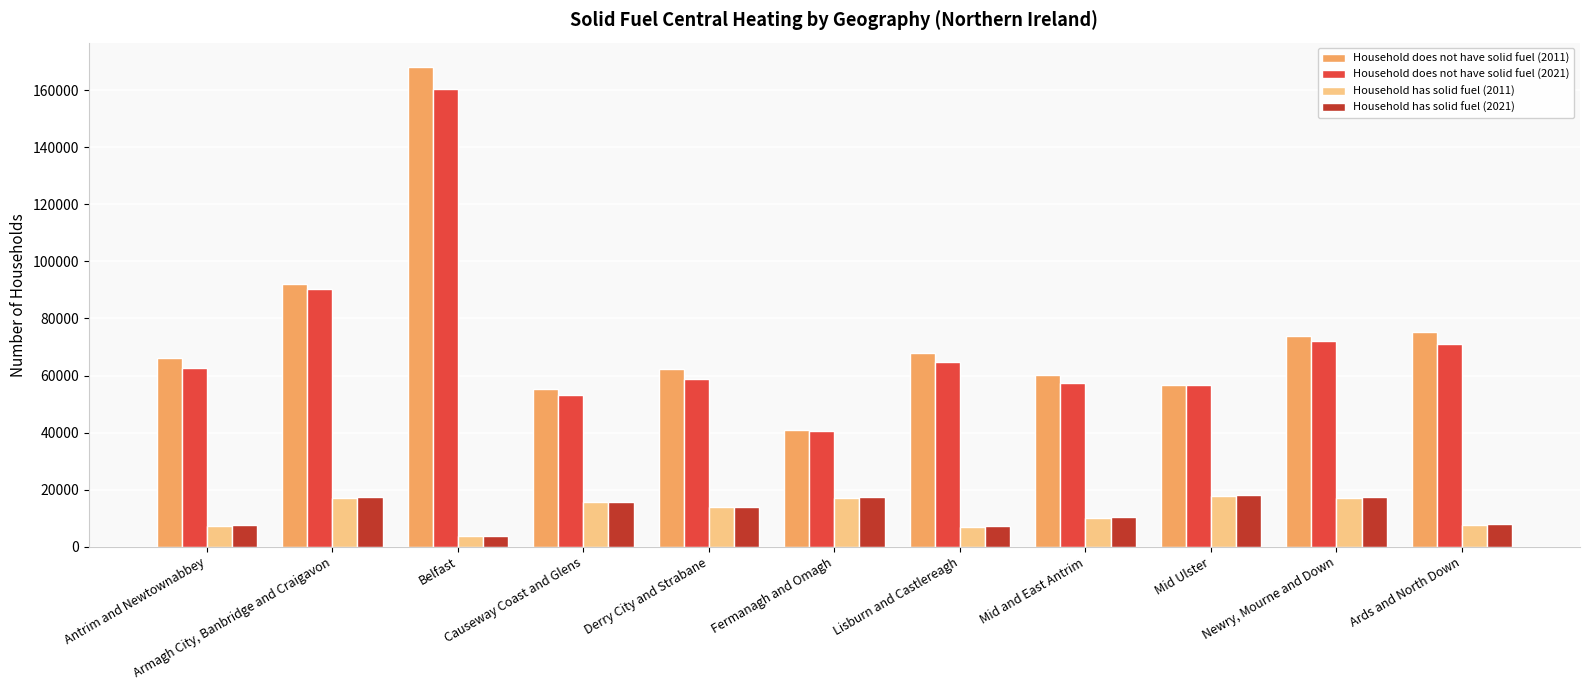

What is the total value across all series at Mid Ulster?

149122